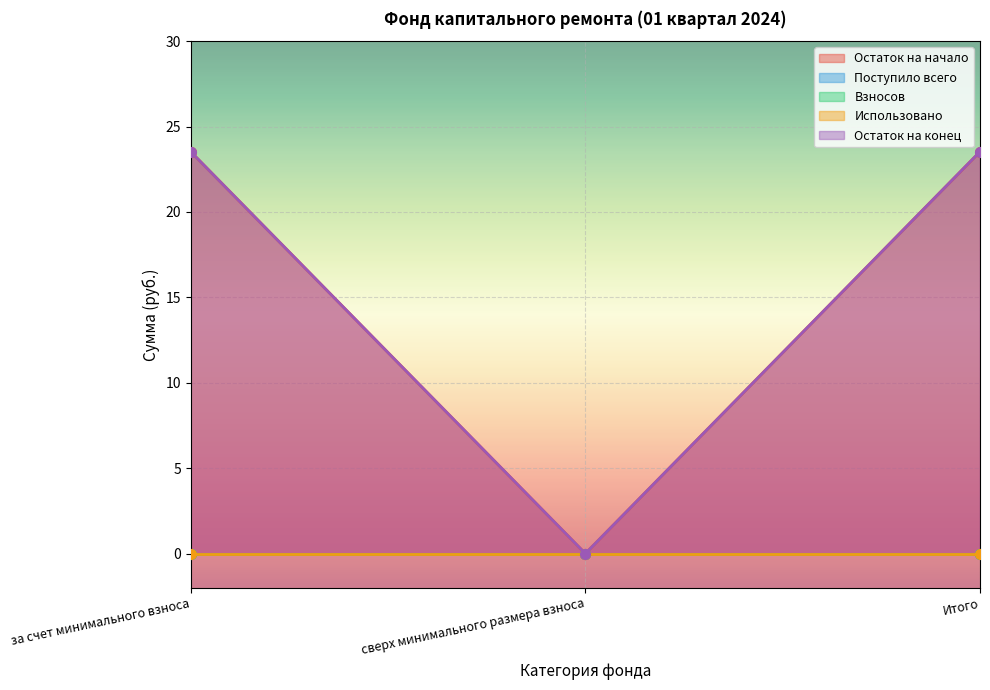

Reading left to right, extract all data points from this chart.

Остаток на начало: 23.5	0.0	23.5
Поступило всего: 0.0	0.0	0.0
Взносов: 0.0	0.0	0.0
Использовано: 0.0	0.0	0.0
Остаток на конец: 23.5	0.0	23.5